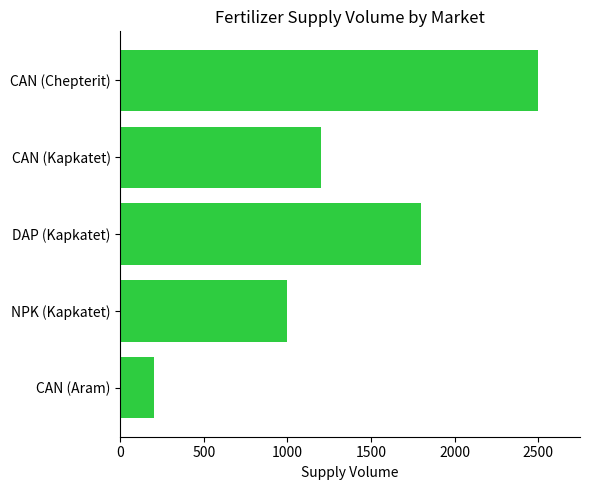

What is the smallest value displayed?

200